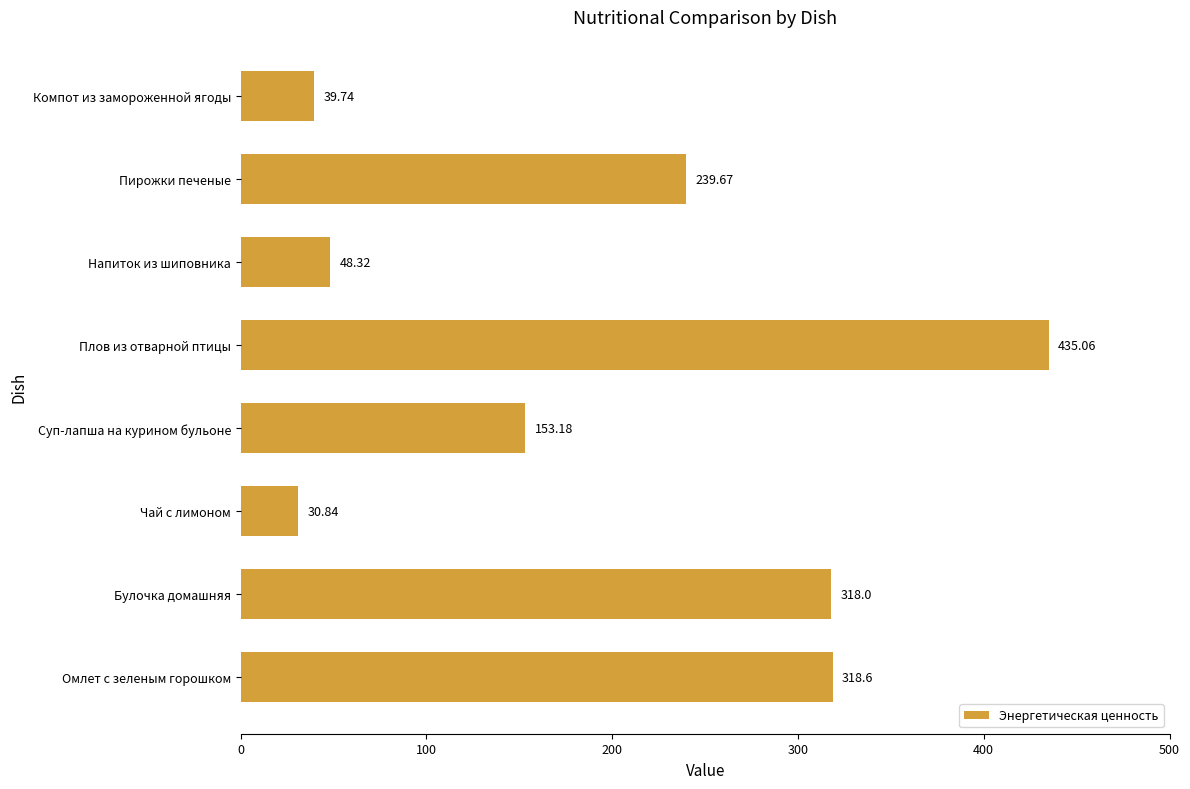

List the labels in order of value, smallest first.

Чай с лимоном, Компот из замороженной ягоды, Напиток из шиповника, Суп-лапша на курином бульоне, Пирожки печеные, Булочка домашняя, Омлет с зеленым горошком, Плов из отварной птицы